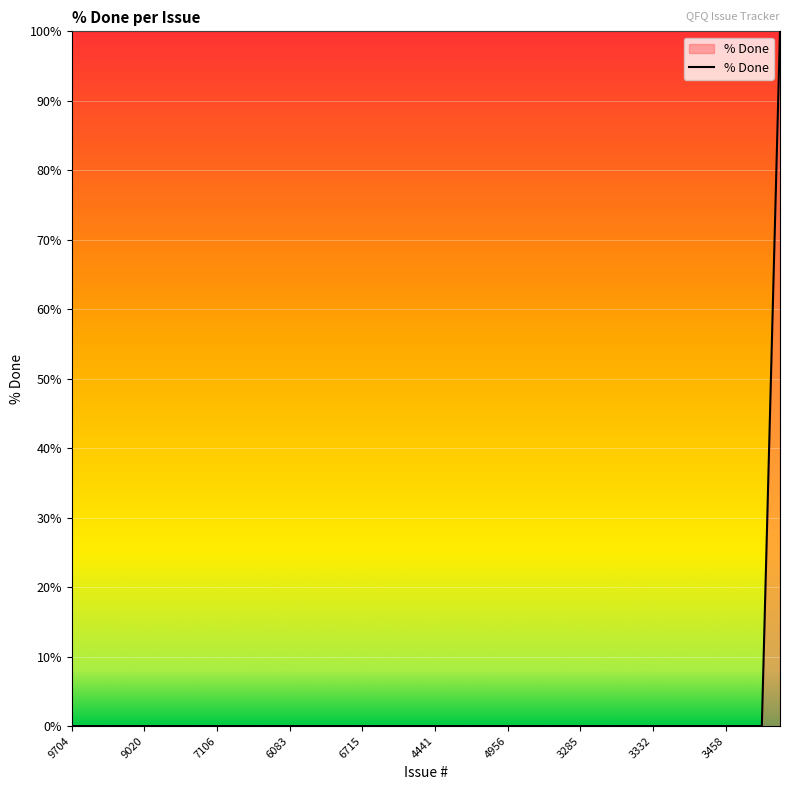

What is the greatest value displayed?

100